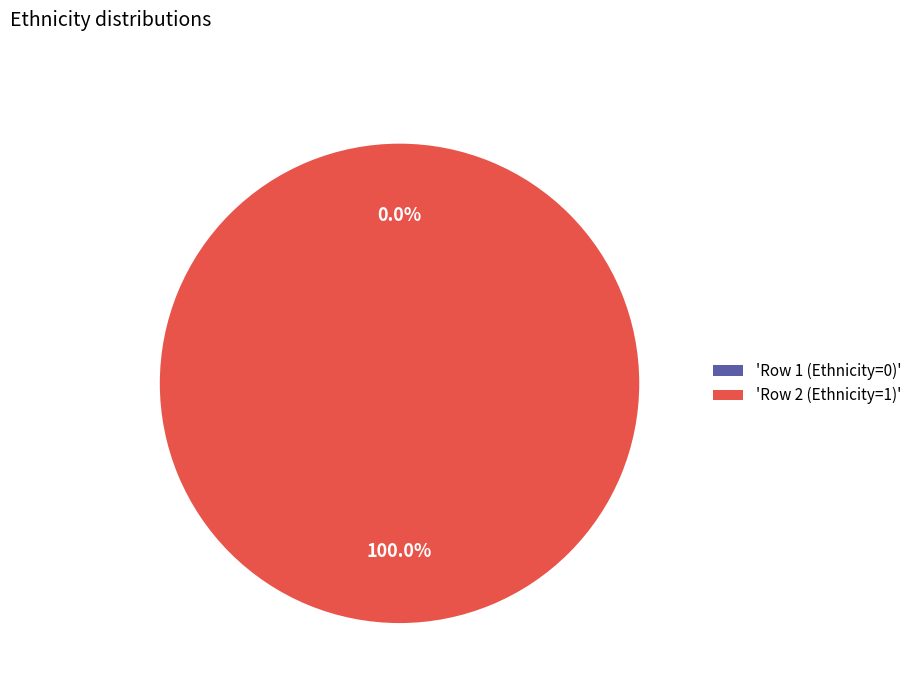

The Row 2 (Ethnicity=1) slice represents 100% of the pie. True or false?

True